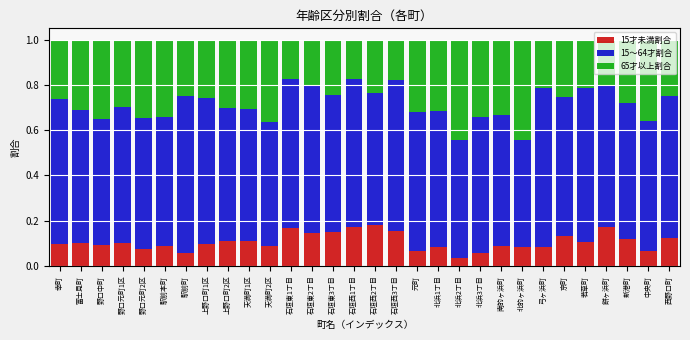

Is it true that 15才未満割合 equals 0.1 at 上野口町2区?

True